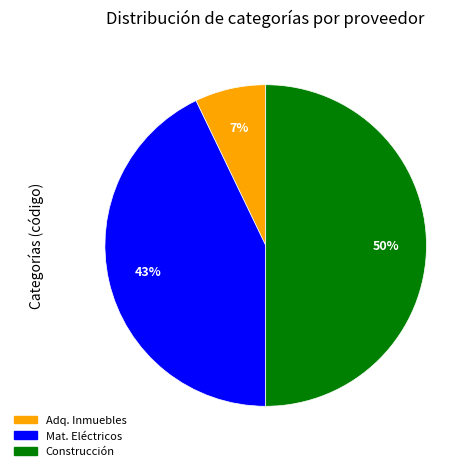

To the nearest percent, what is the average slice percentage?

33%